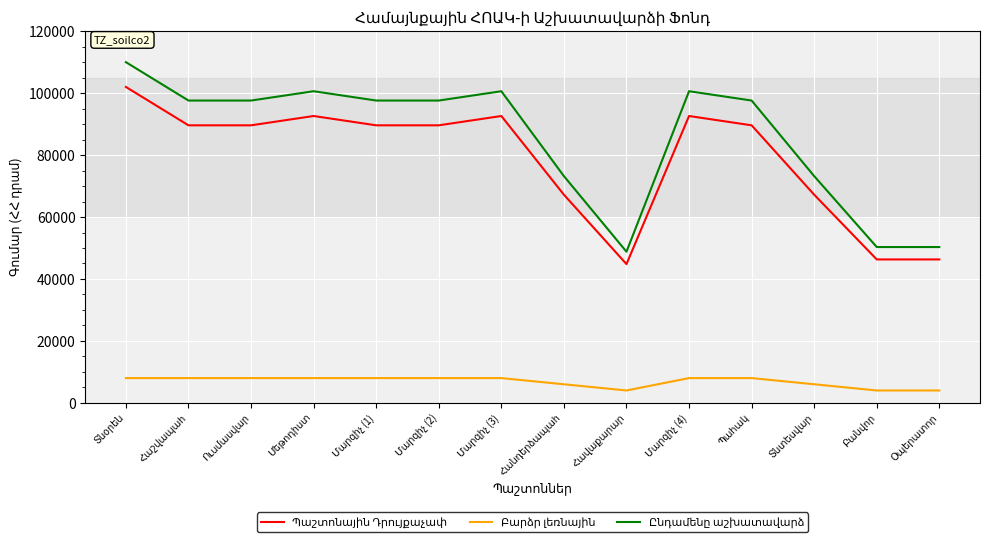

What is the minimum value shown in the chart?

4000